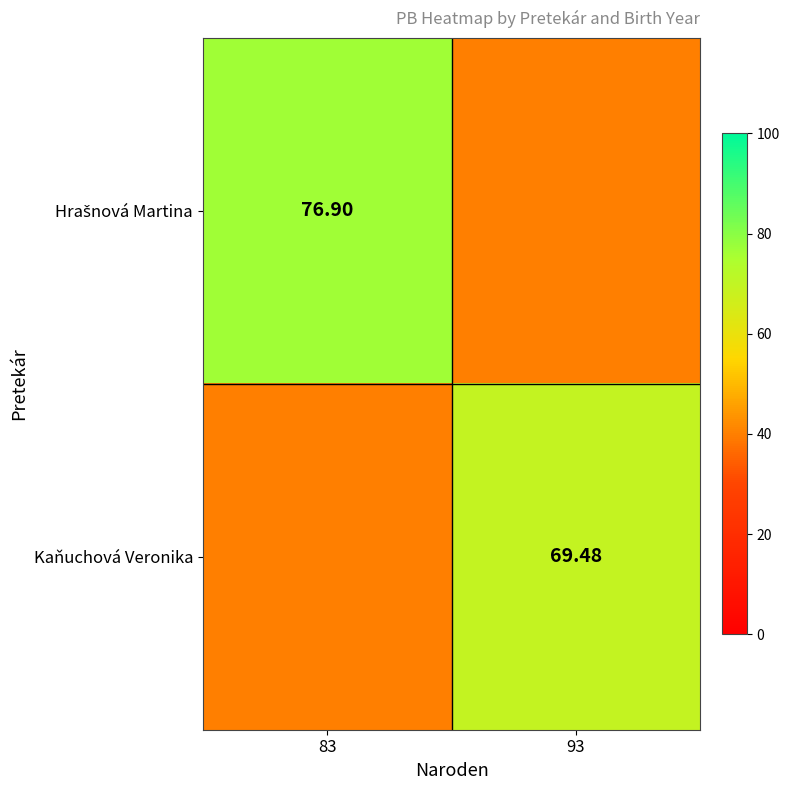

How many distinct data groups are displayed?

2